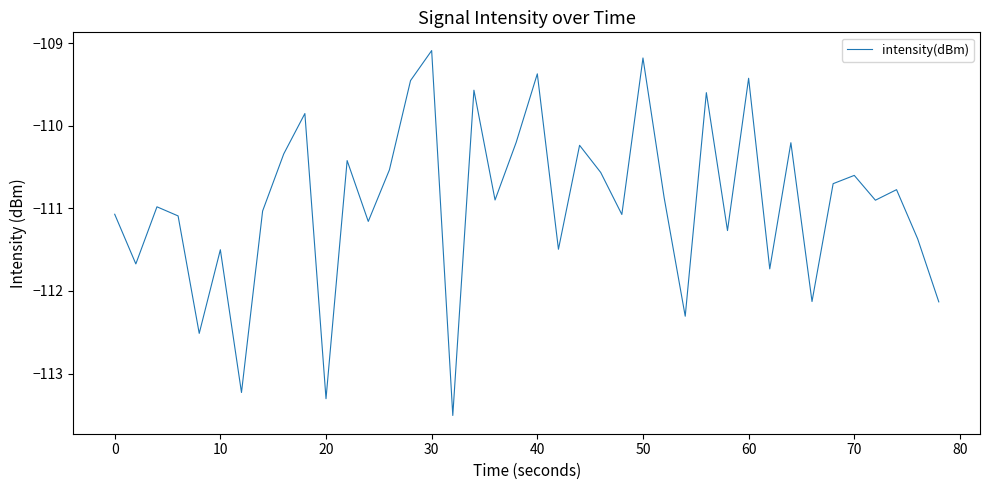

Reading left to right, transcribe all the data shown in this chart.

-111.1	-111.7	-111.0	-111.1	-112.5	-111.5	-113.2	-111.0	-110.3	-109.9	-113.3	-110.4	-111.2	-110.5	-109.5	-109.1	-113.5	-109.6	-110.9	-110.2	-109.4	-111.5	-110.2	-110.6	-111.1	-109.2	-110.9	-112.3	-109.6	-111.3	-109.4	-111.7	-110.2	-112.1	-110.7	-110.6	-110.9	-110.8	-111.4	-112.1